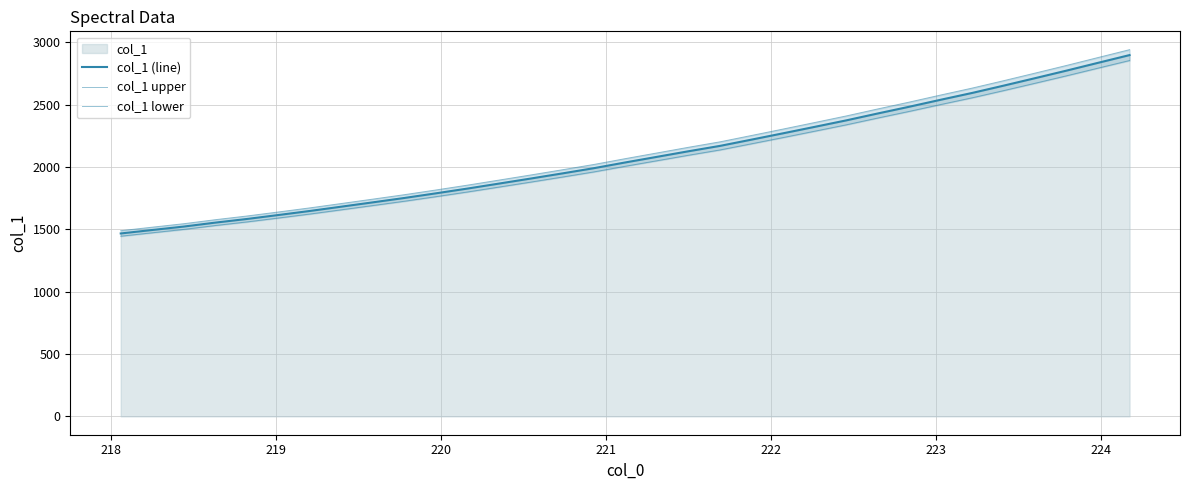

How many lines are shown in the chart?

3